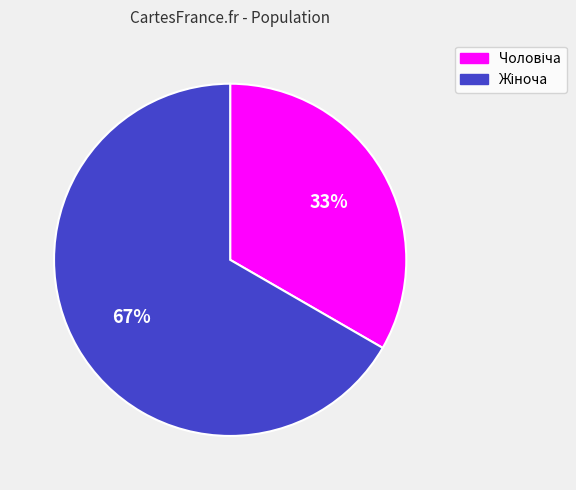

Does any single category account for the majority?

Yes